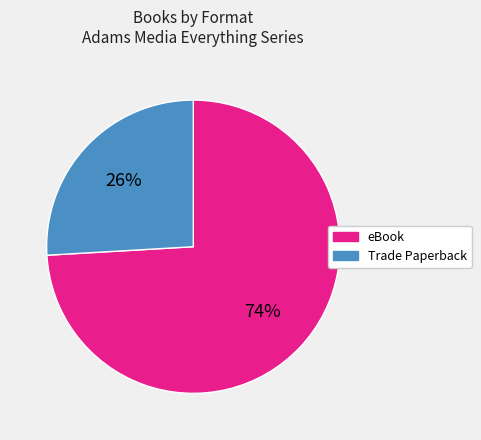

Is it true that eBook is 74% of the pie?

True